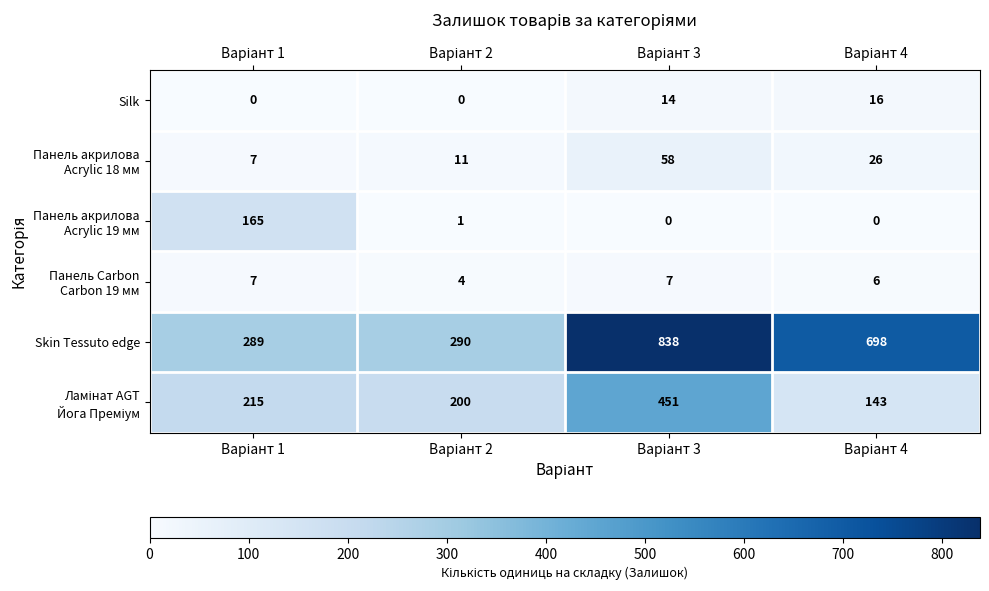

What is the average value of the Skin Tessuto edge series?

529